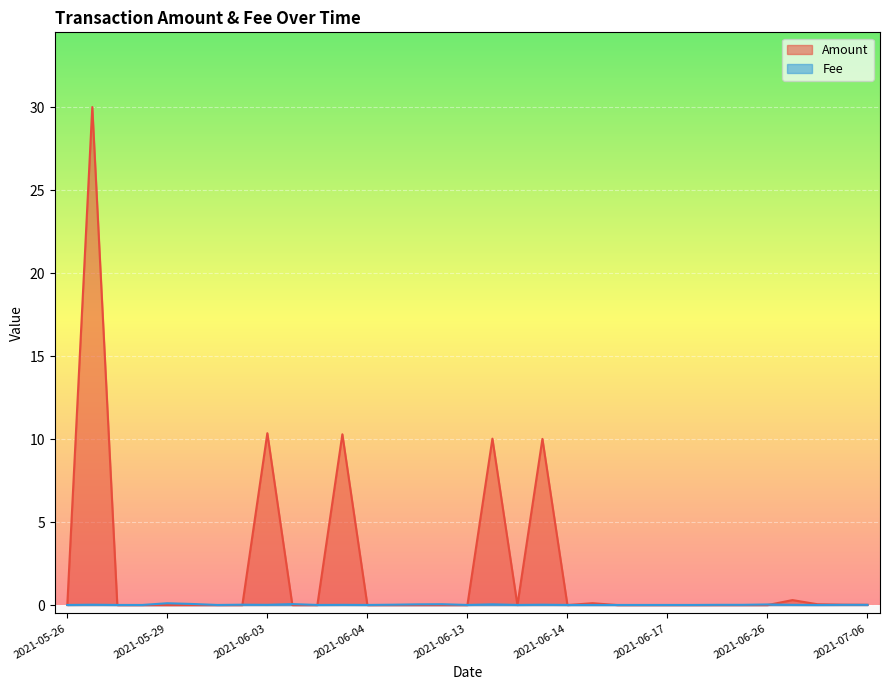

What are all the series names shown in the legend?

Amount, Fee